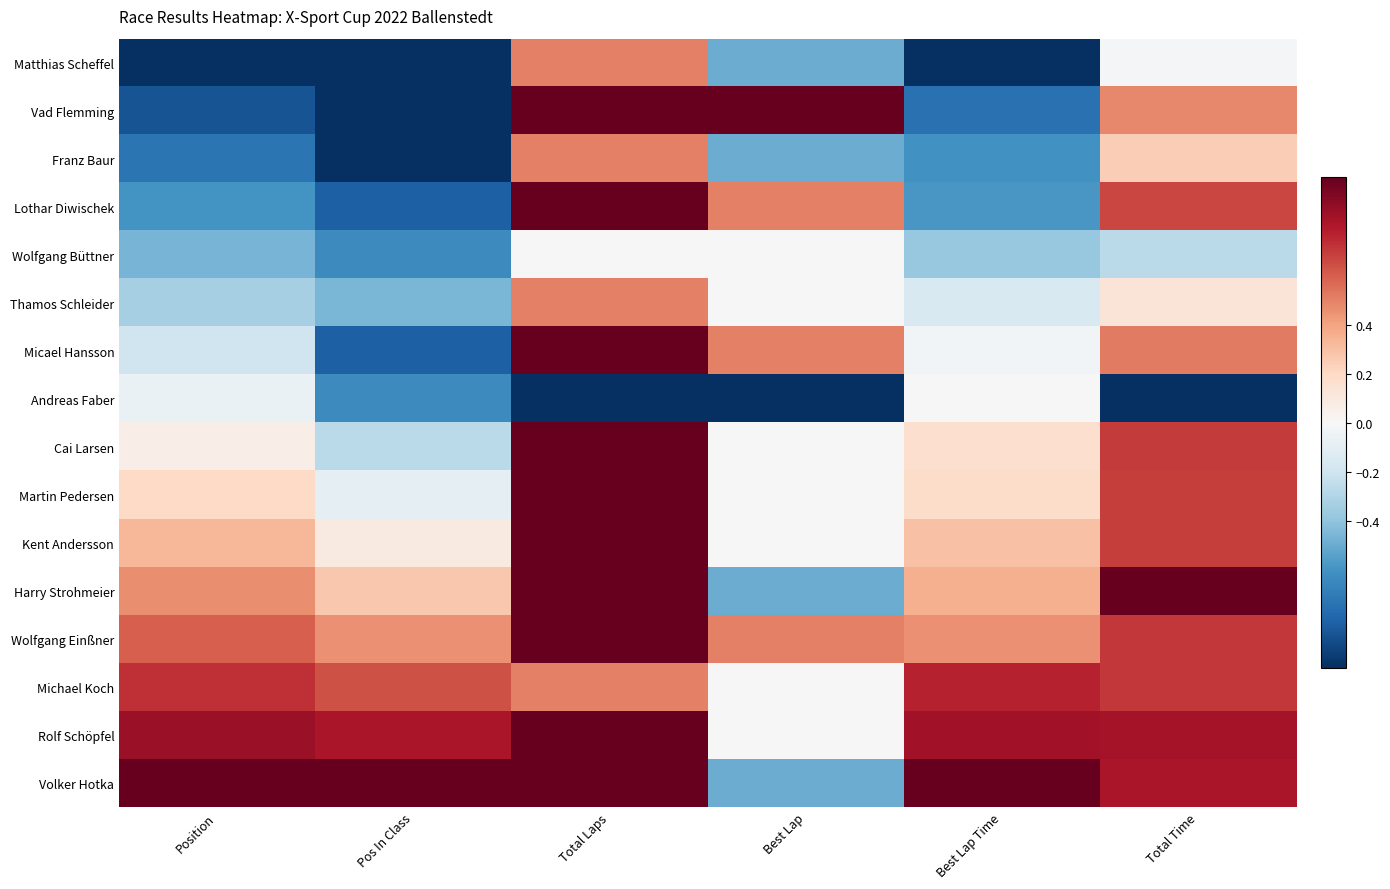

Rank the series at Total Laps from lowest to highest value.

Andreas Faber, Wolfgang Büttner, Matthias Scheffel, Franz Baur, Thamos Schleider, Michael Koch, Vad Flemming, Lothar Diwischek, Micael Hansson, Cai Larsen, Martin Pedersen, Kent Andersson, Harry Strohmeier, Wolfgang Einßner, Rolf Schöpfel, Volker Hotka